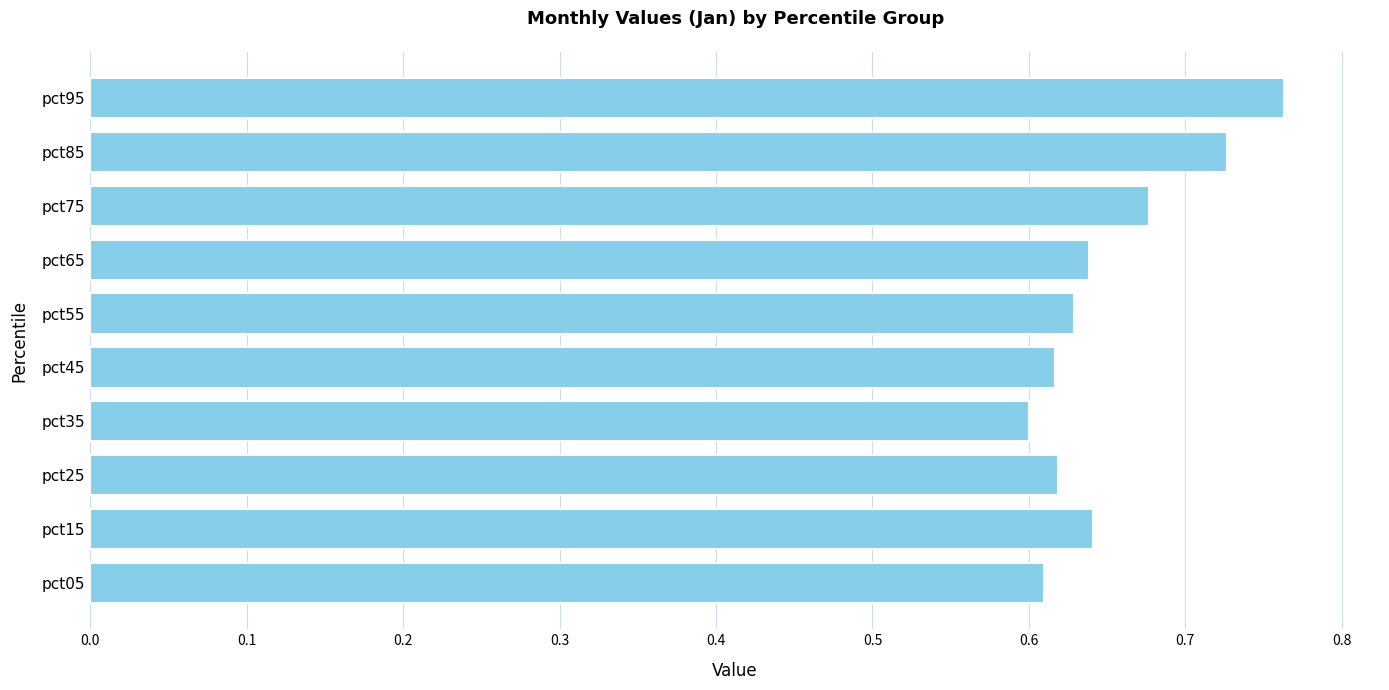

Which category has the lowest value across all series?

pct35